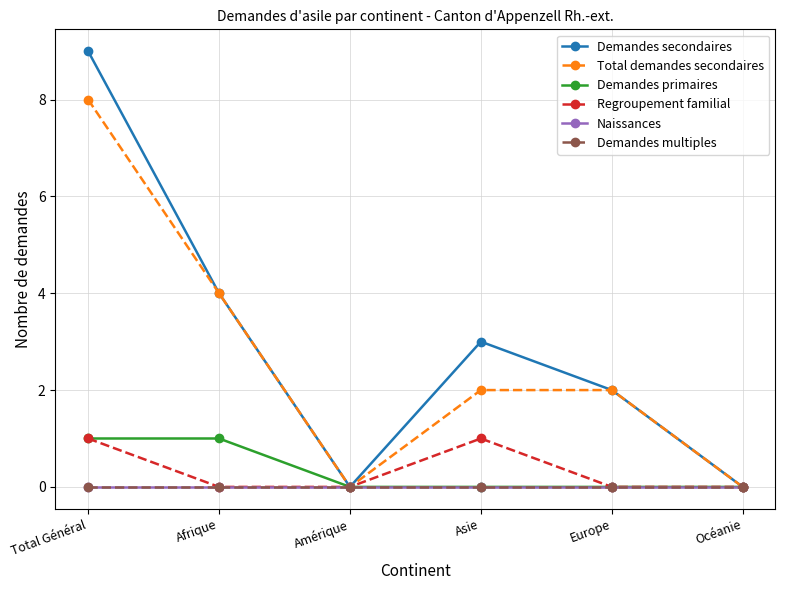

Which has a higher value, Europe or Océanie?

Europe